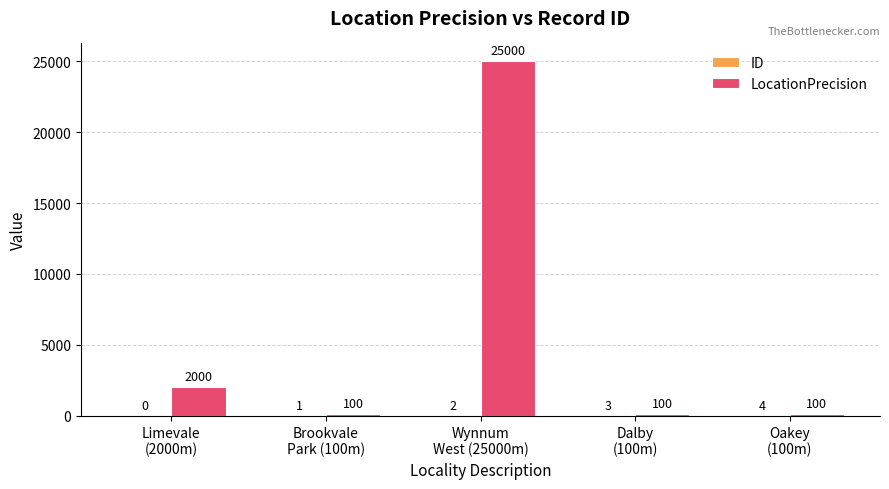

Which series has the largest total across all categories?

LocationPrecision